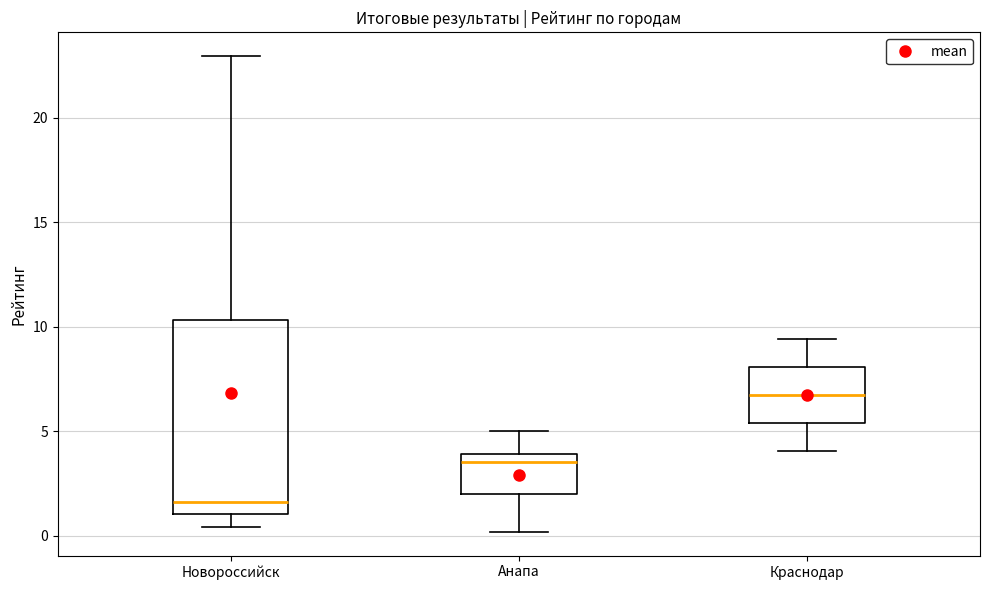

Reading left to right, read every box against the y-axis: the position of its median line, the range the box covers, and the ends of its whiskers. The values are not printed on the chart, so give them approximately, as read against the axis.

Новороссийск: median 1.5, box 1.0 to 10.5, whiskers 0.5 to 23.0
Анапа: median 3.5, box 2.0 to 4.0, whiskers 0.0 to 5.0
Краснодар: median 6.5, box 5.5 to 8.0, whiskers 4.0 to 9.5